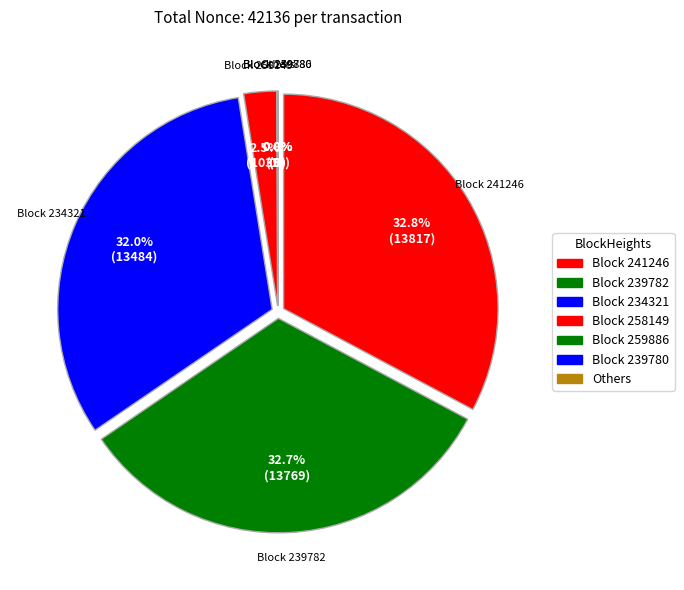

To the nearest percent, what is the difference between the 234321 and 239780 slice percentages?

32%